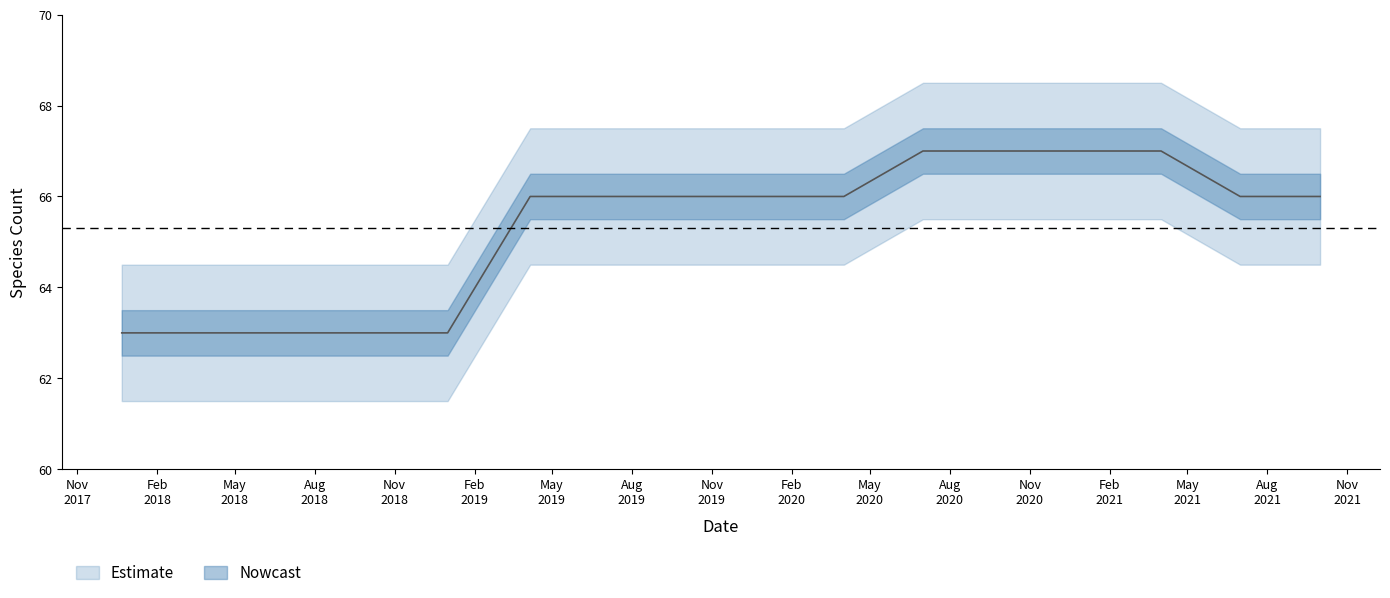

Reading right to left, list all the values displayed in this chart.

66	66	67	67	67	67	66	66	66	66	66	63	63	63	63	63